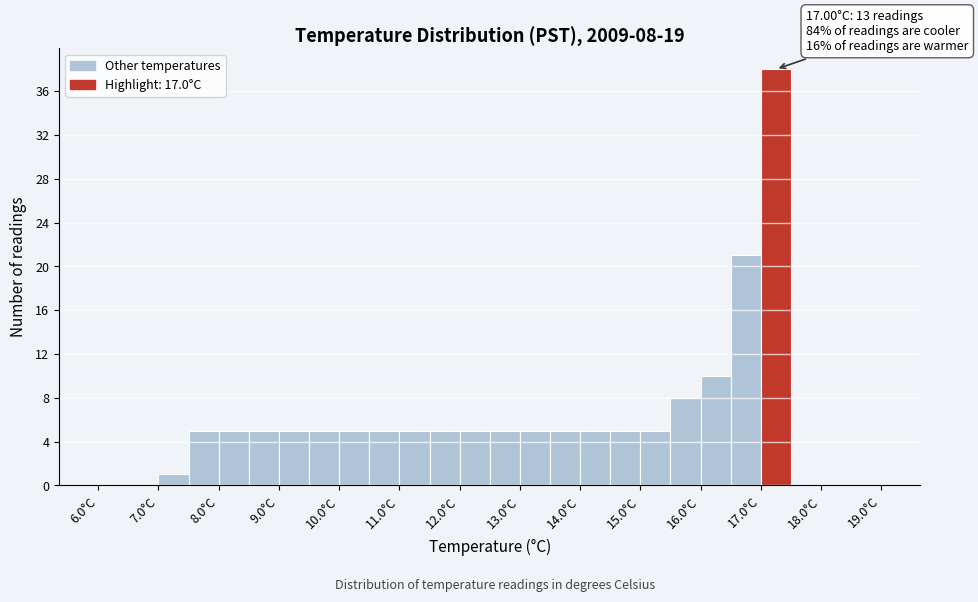

Over which range of the x-axis is the bar tallest?

17.0 to 17.5